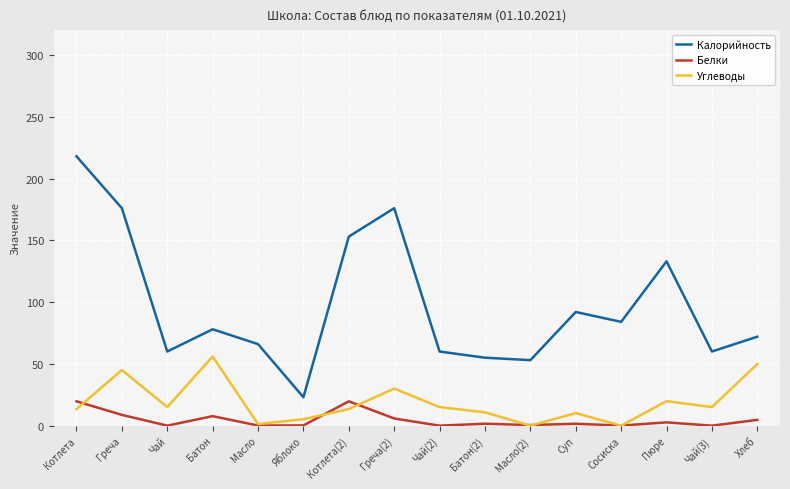

How many categories are shown in the chart?

16